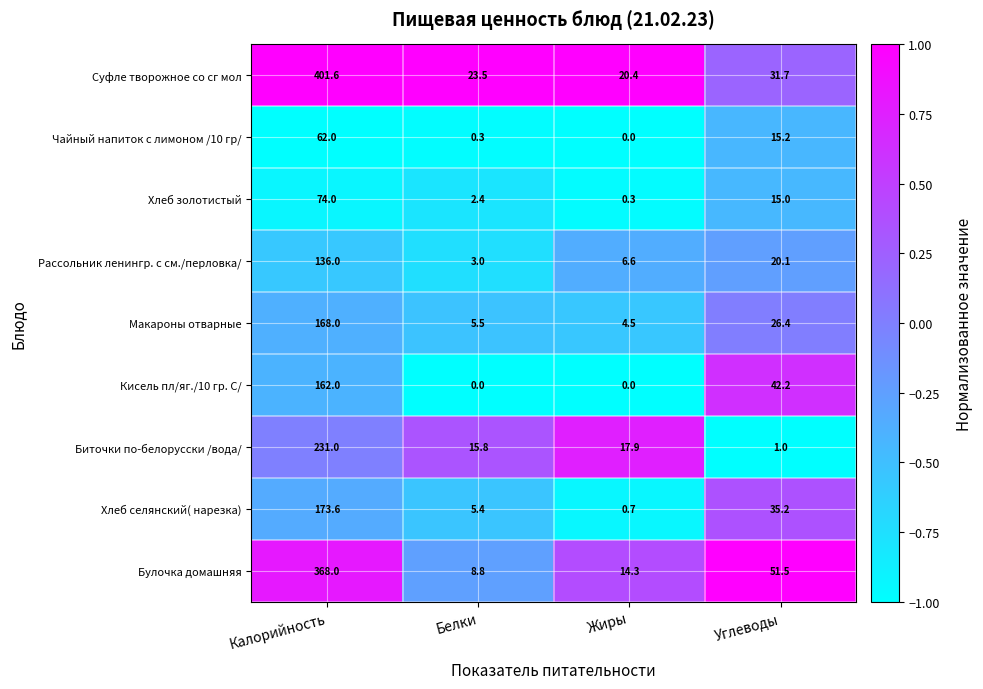

At how many categories does at least one series exceed 0?

4